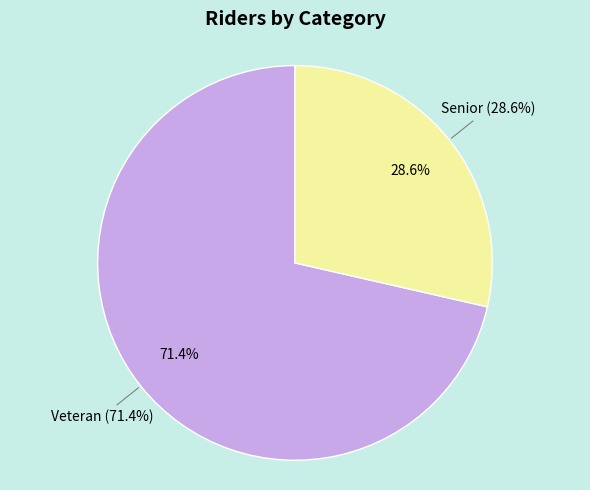

Does Veteran account for over 50% of the chart?

Yes